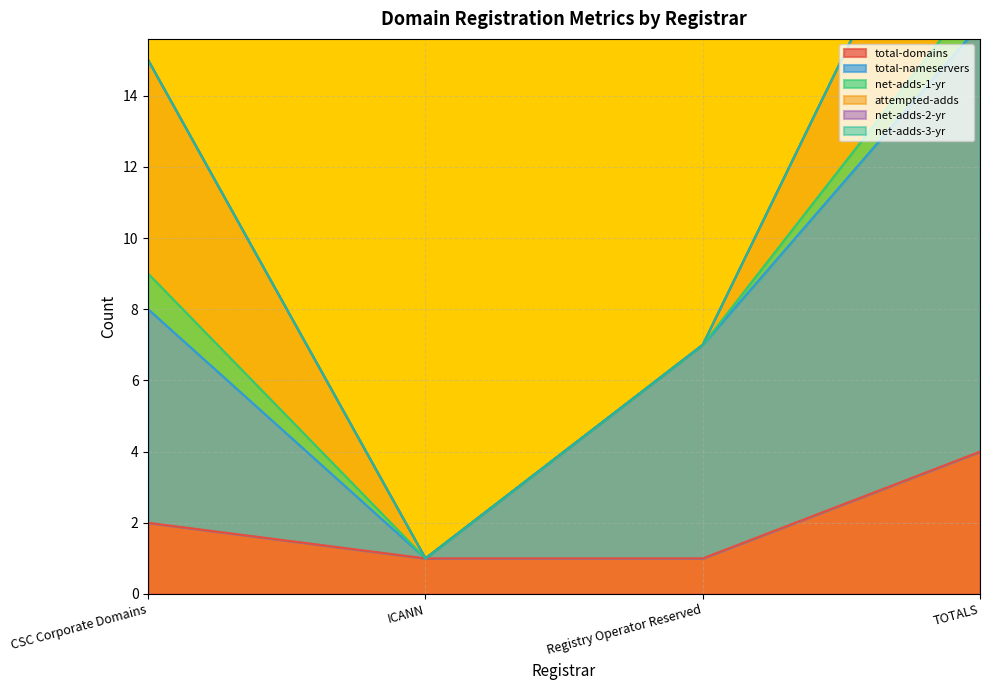

At which category is the sum across all series the highest?

TOTALS